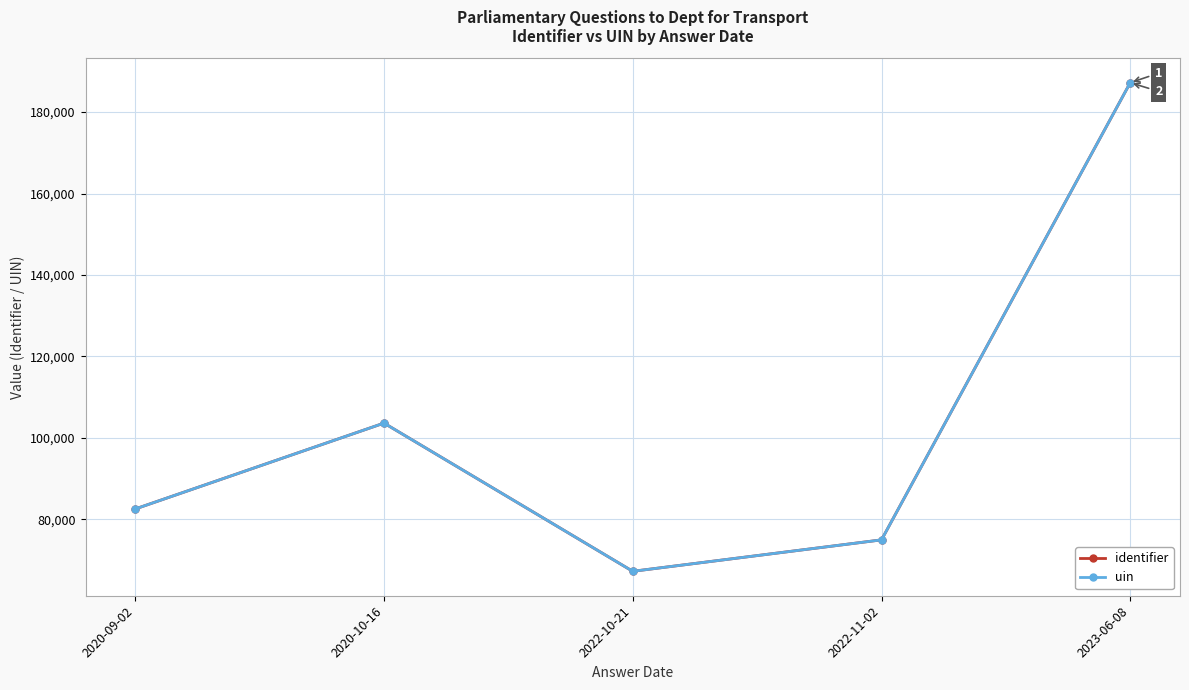

Is this an area chart (filled region under the line)?

No